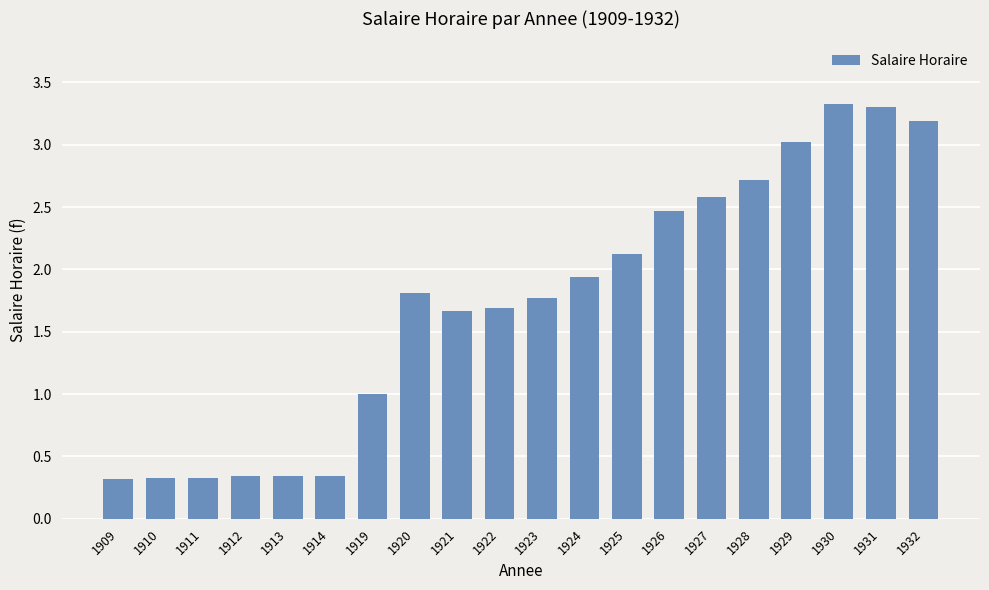

What is the value of the 14th bar from the left?

2.5